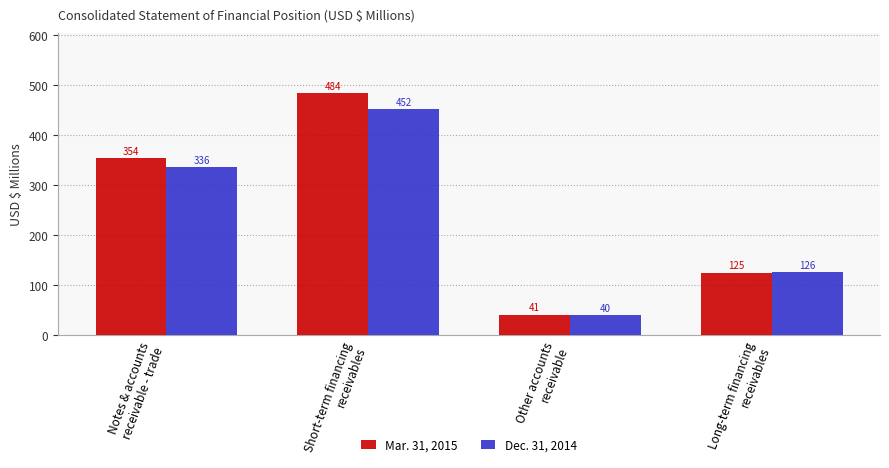

How many values in the Dec. 31, 2014 series are below 336?

2